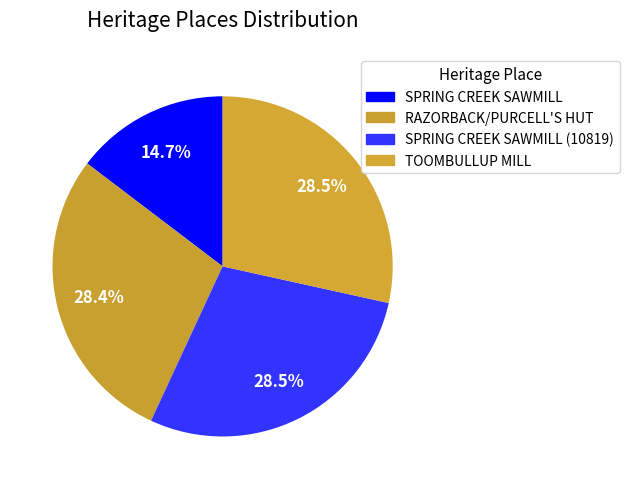

How many segments does this pie chart have?

4